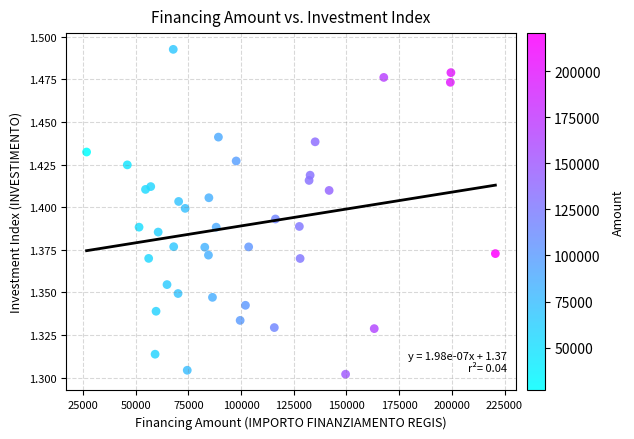

What is the range of X values (max minus min)?

193933.1